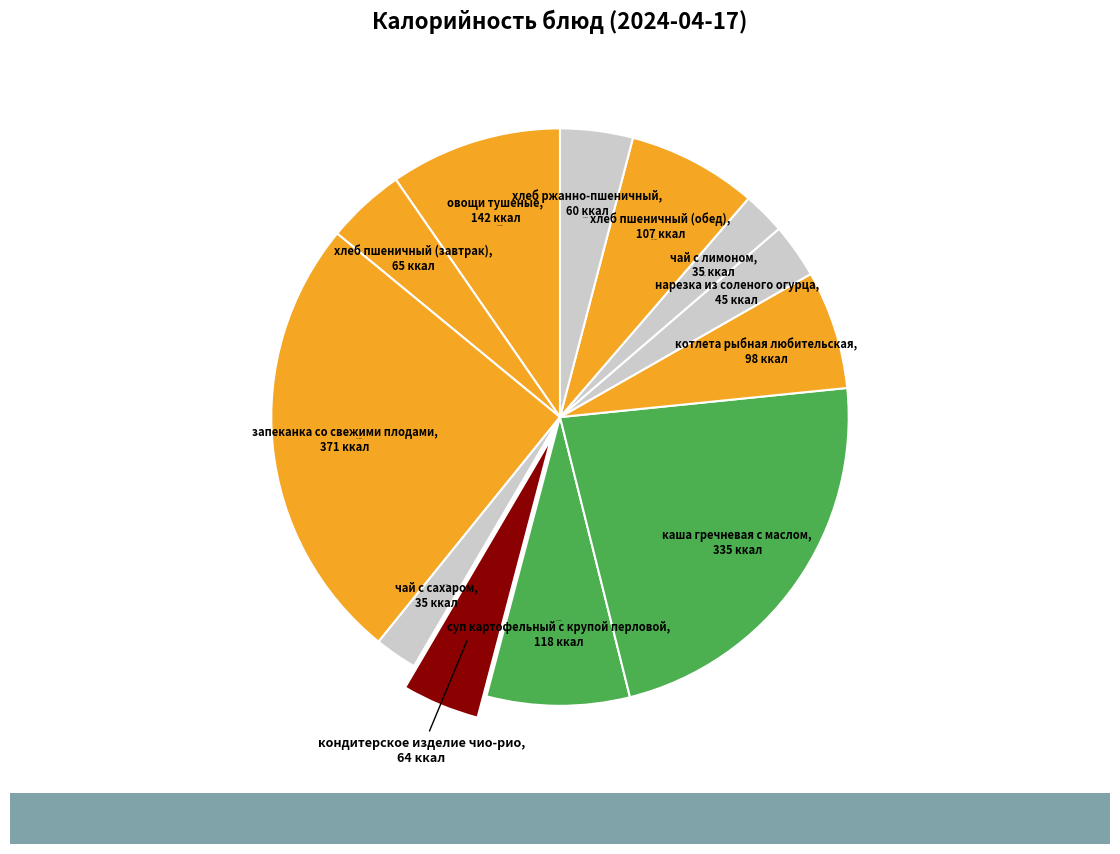

How many segments does this pie chart have?

12